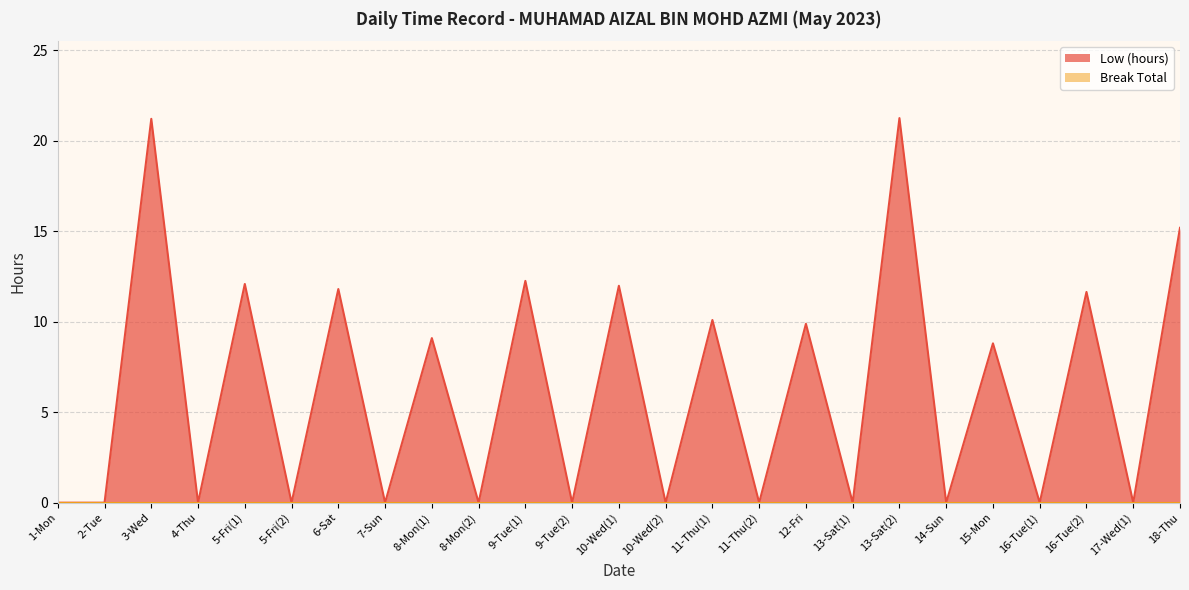

Which has a higher value, 10-Wed(2) or 9-Tue(1)?

9-Tue(1)